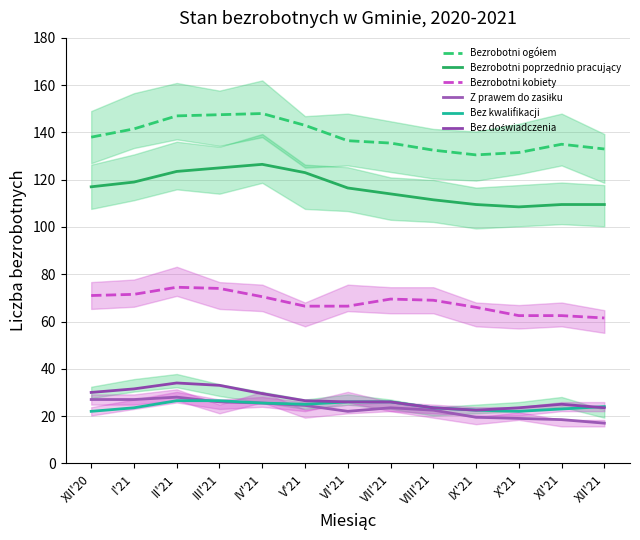

How many lines are shown in the chart?

6